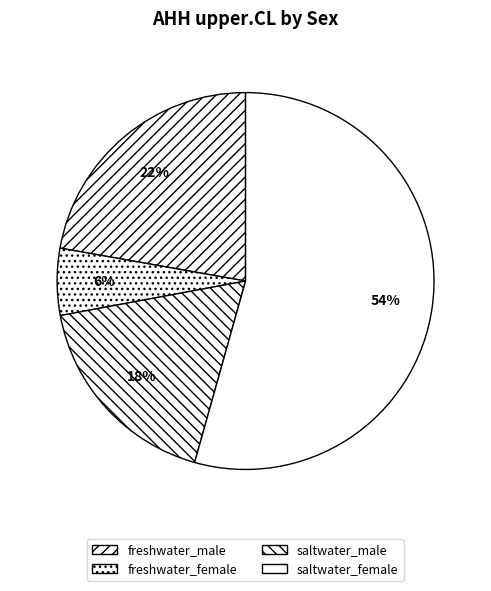

To the nearest percent, what portion does freshwater_female represent?

6%